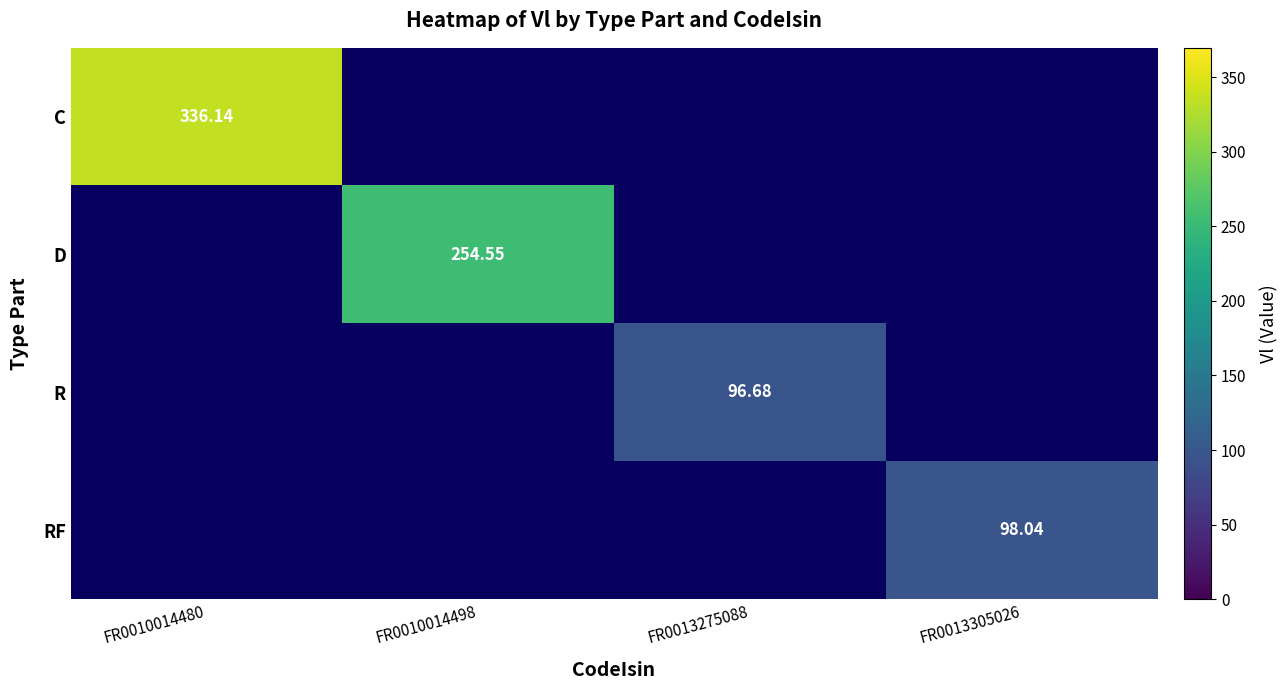

Which series has the widest spread of values?

C